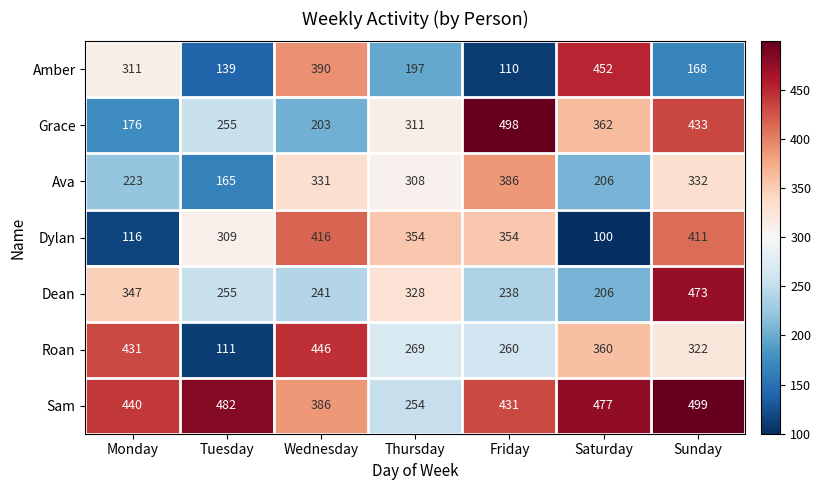

At which category is the sum across all series the highest?

Sunday